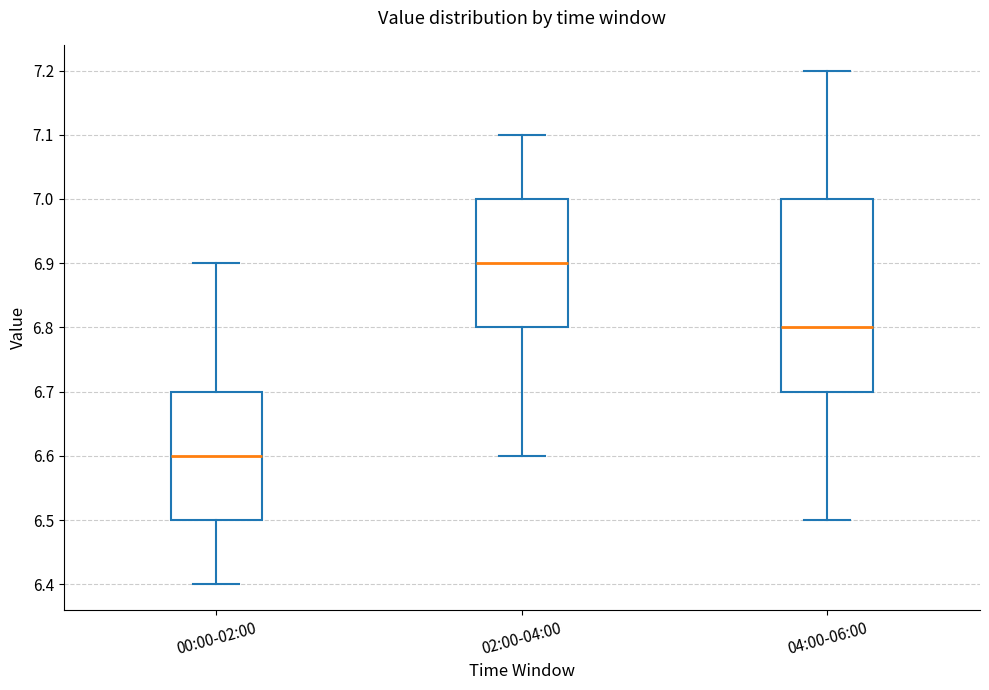

Reading left to right, read every box against the y-axis: the position of its median line, the range the box covers, and the ends of its whiskers. The values are not printed on the chart, so give them approximately, as read against the axis.

00:00-02:00: median 6.6, box 6.5 to 6.7, whiskers 6.4 to 6.9
02:00-04:00: median 6.9, box 6.8 to 7.0, whiskers 6.6 to 7.1
04:00-06:00: median 6.8, box 6.7 to 7.0, whiskers 6.5 to 7.2